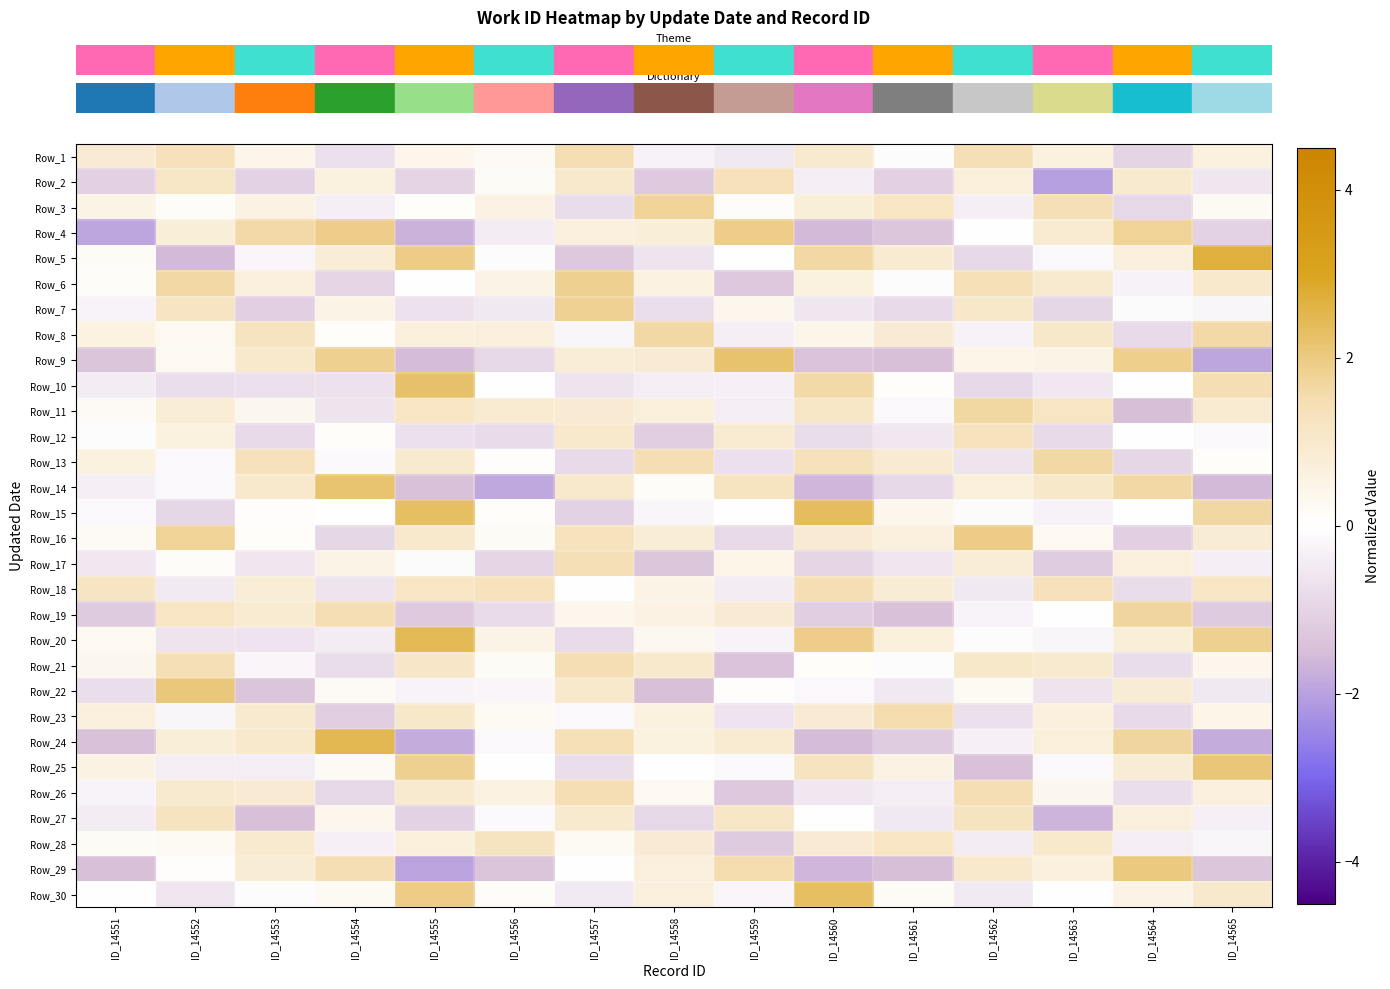

How many distinct data groups are displayed?

30